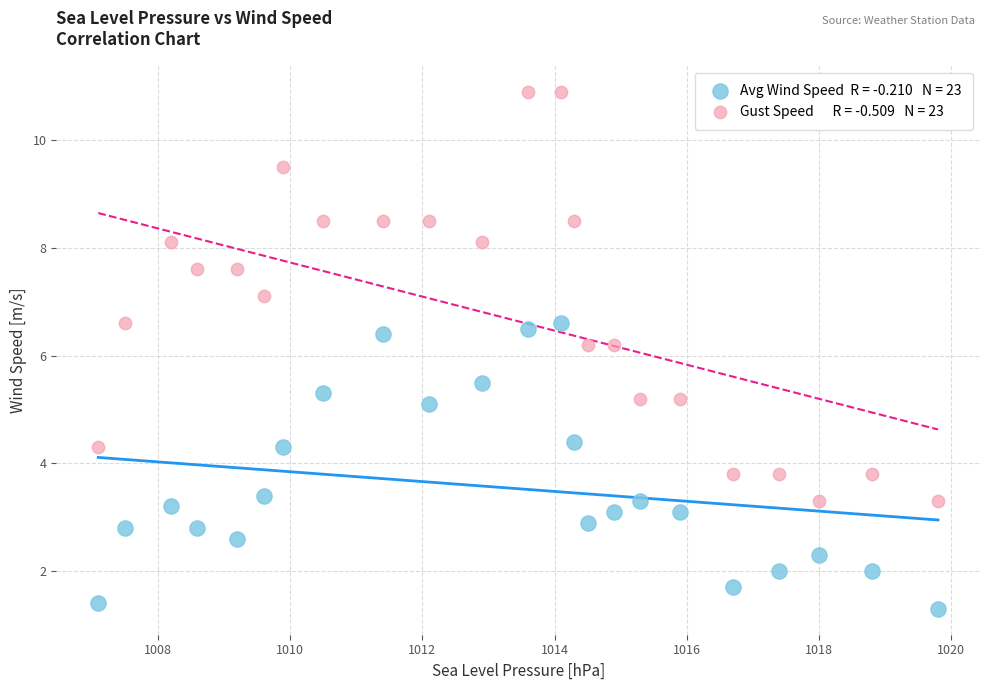

Across all data points, what is the range of Y values (max minus min)?

9.6